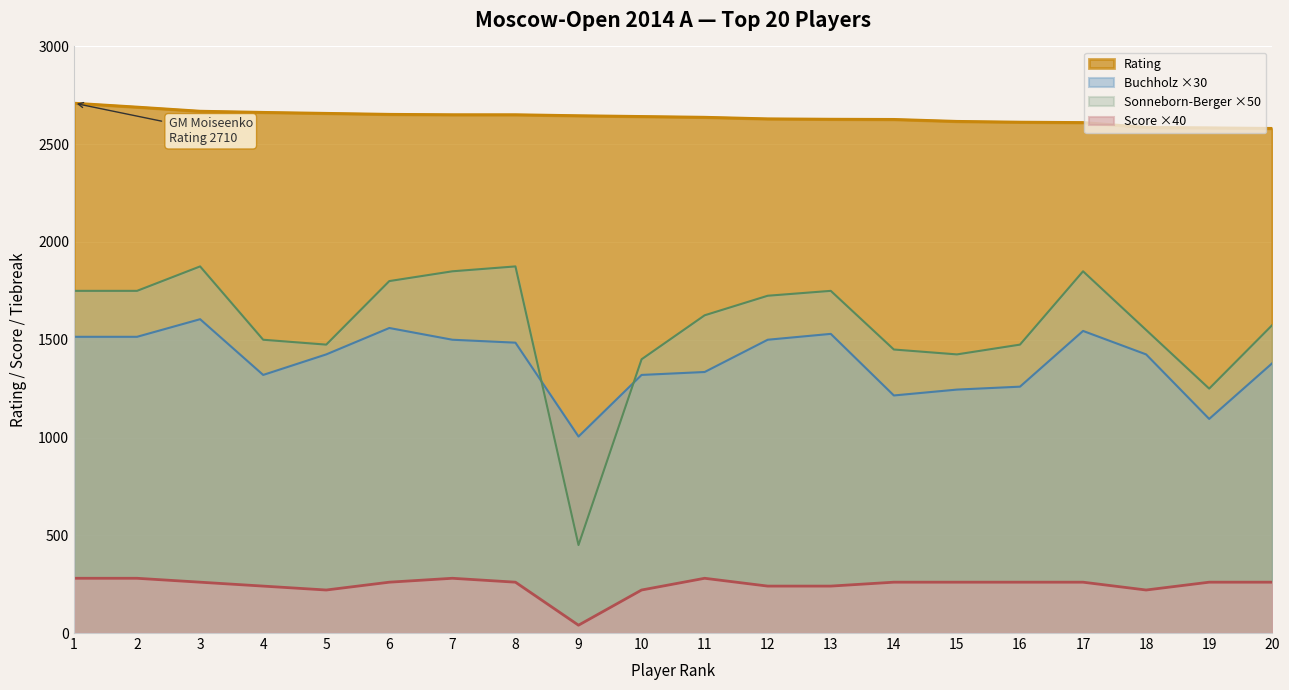

True or false: SonnebornBerger and Score intersect in this chart.

False